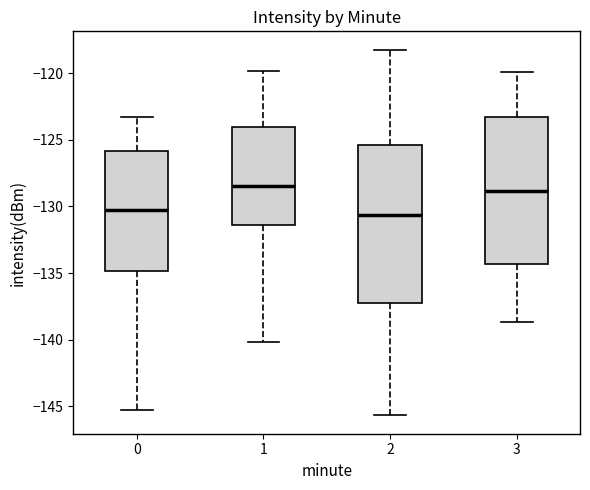

Where does the upper whisker of the box at x = 3 end on the y-axis? The values are not printed on the chart, so give them approximately, as read against the axis.

-120.0